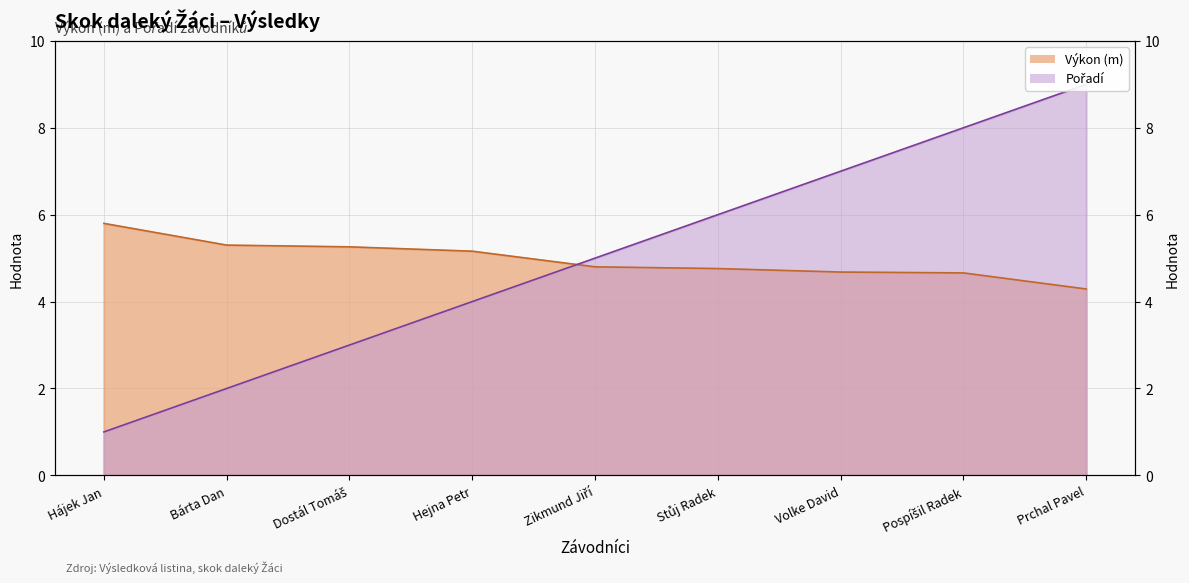

Is the value of Pořadí at Zikmund Jiří greater than the value of Výkon at Bárta Dan?

No